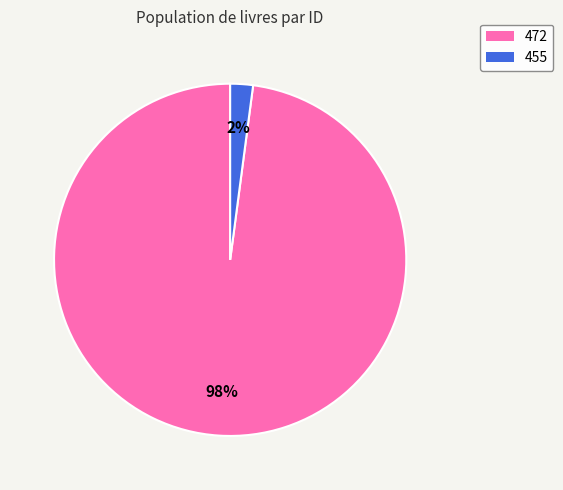

Which has a higher value, 455 or 472?

472